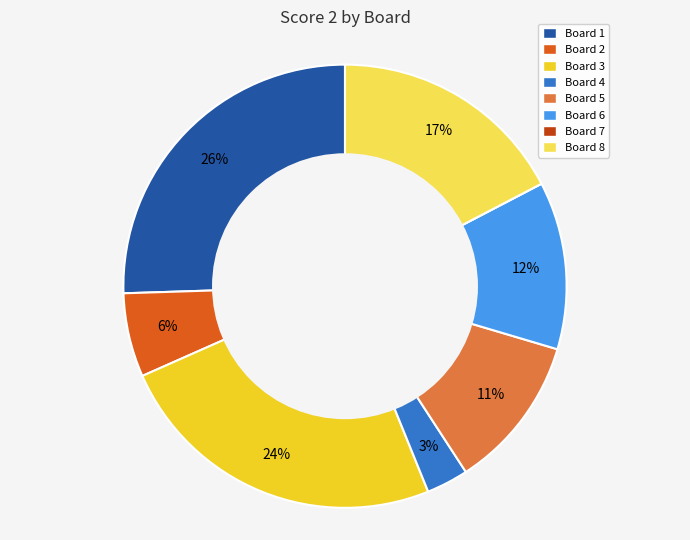

The Board 4 slice represents 3% of the pie. True or false?

True